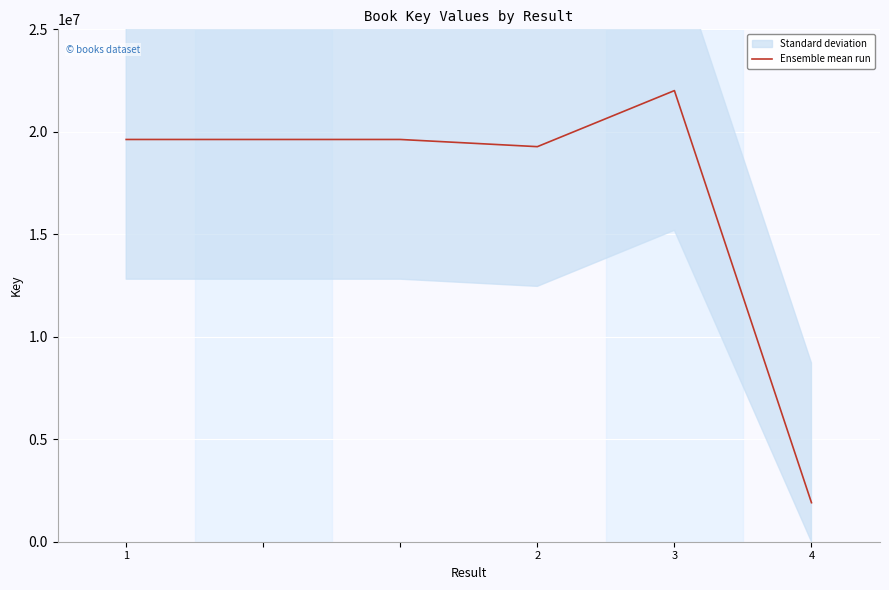

Reading left to right, extract all data points from this chart.

19626324	19626324	19626324	19275704	22010872	1904779